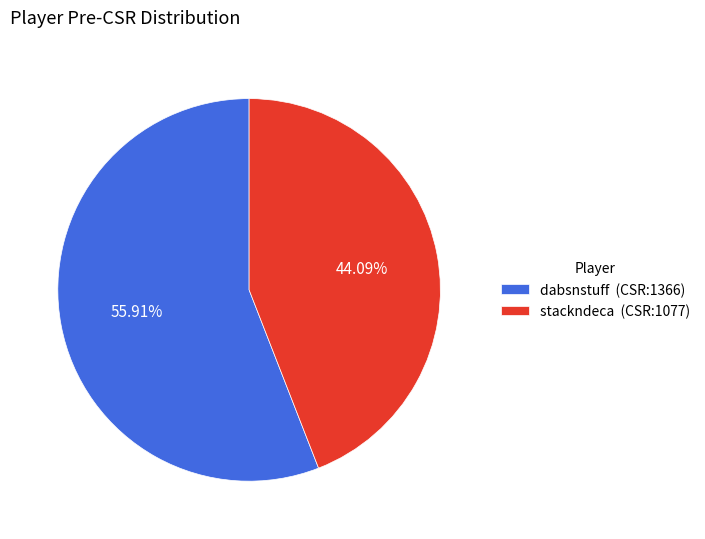

The dabsnstuff slice represents 56% of the pie. True or false?

True